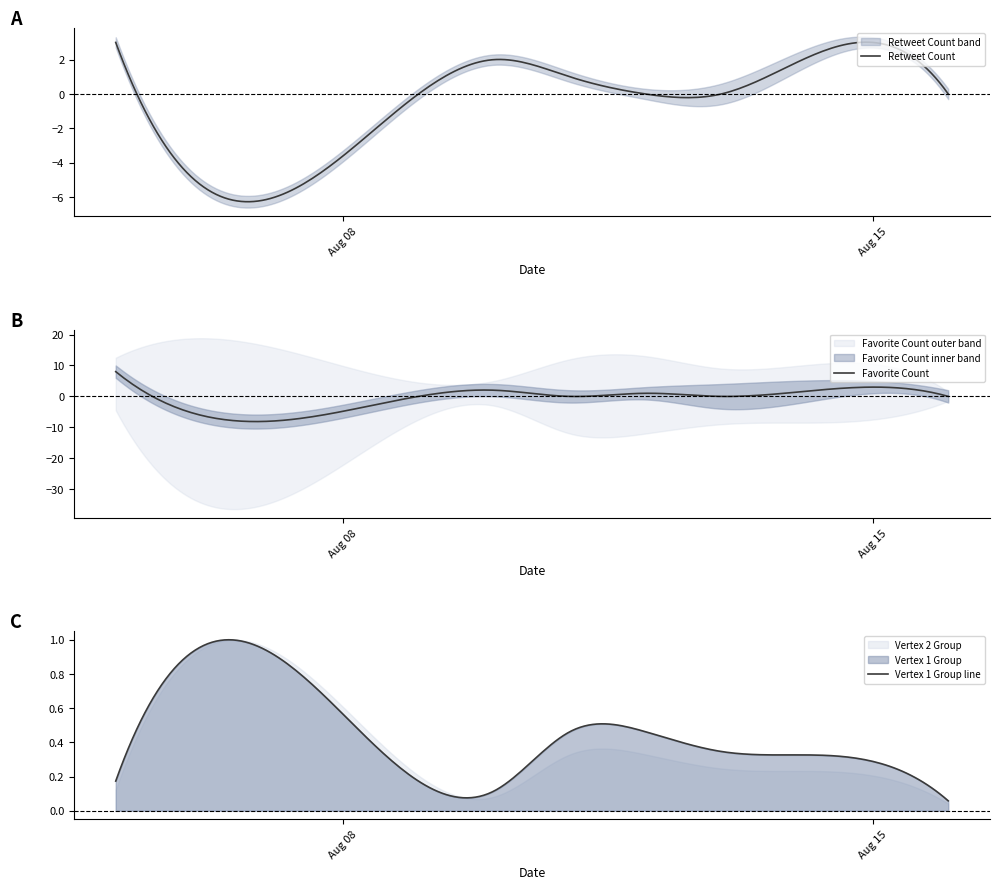

What is the total value across all series at 2022-08-13?

14